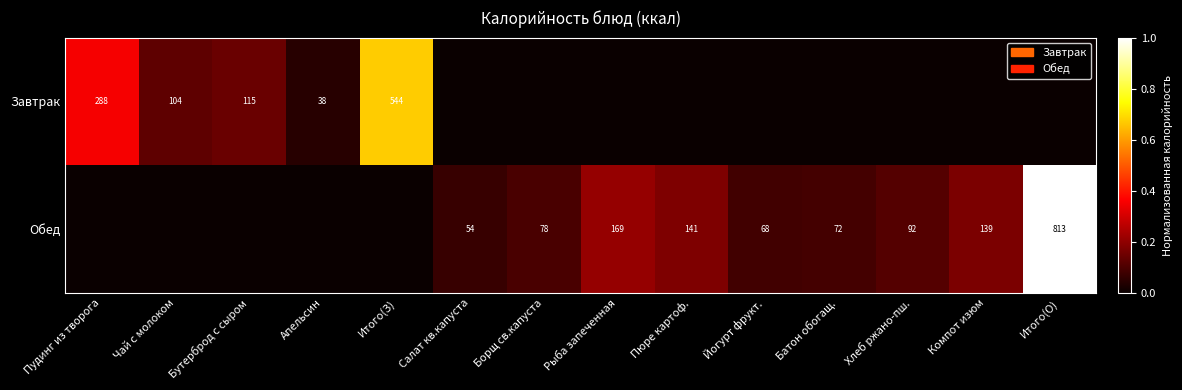

How many categories are shown in the chart?

14